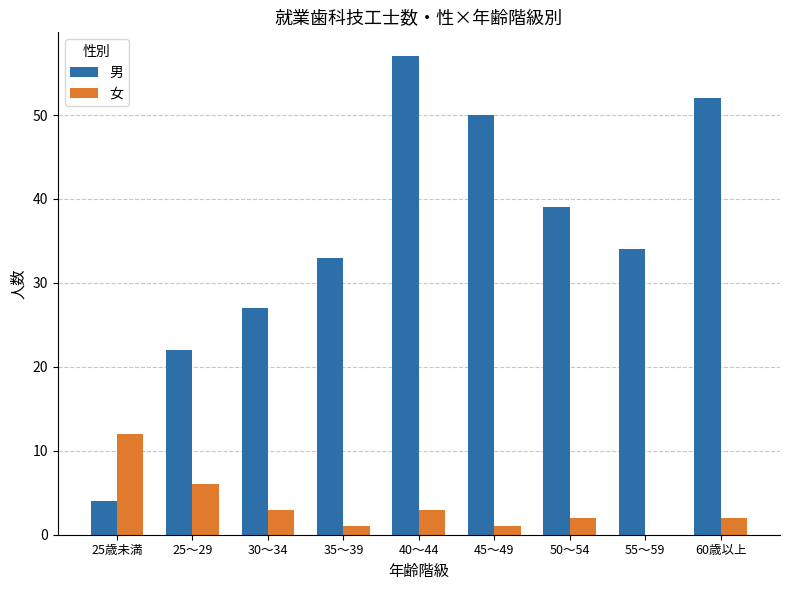

Reading left to right, what are all the values shown in this chart?

男: 25歳未満=4	25～29=22	30～34=27	35～39=33	40～44=57	45～49=50	50～54=39	55～59=34	60歳以上=52
女: 25歳未満=12	25～29=6	30～34=3	35～39=1	40～44=3	45～49=1	50～54=2	55～59=0	60歳以上=2